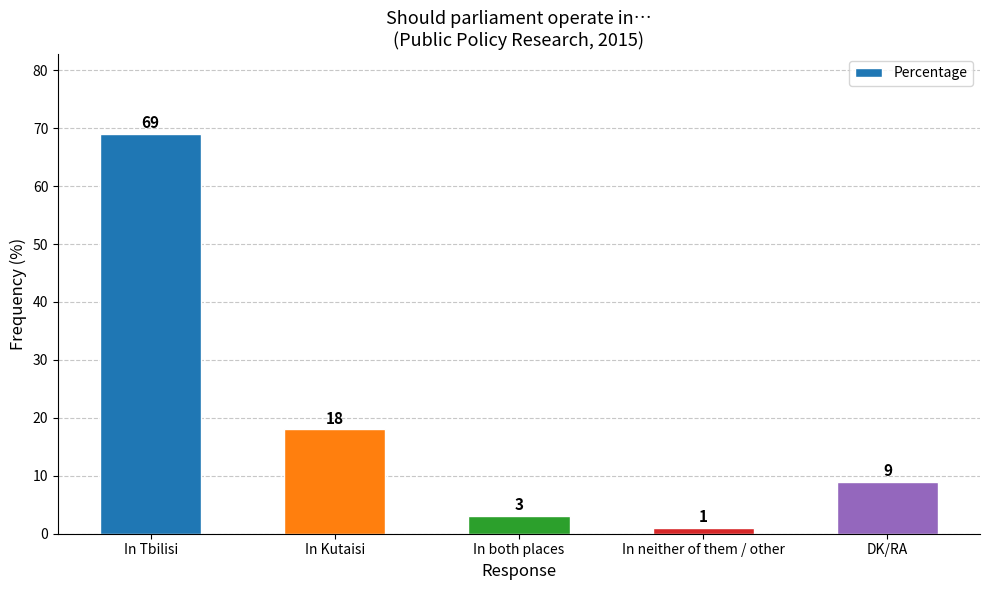

Is it true that the value at In Tbilisi is 69?

True